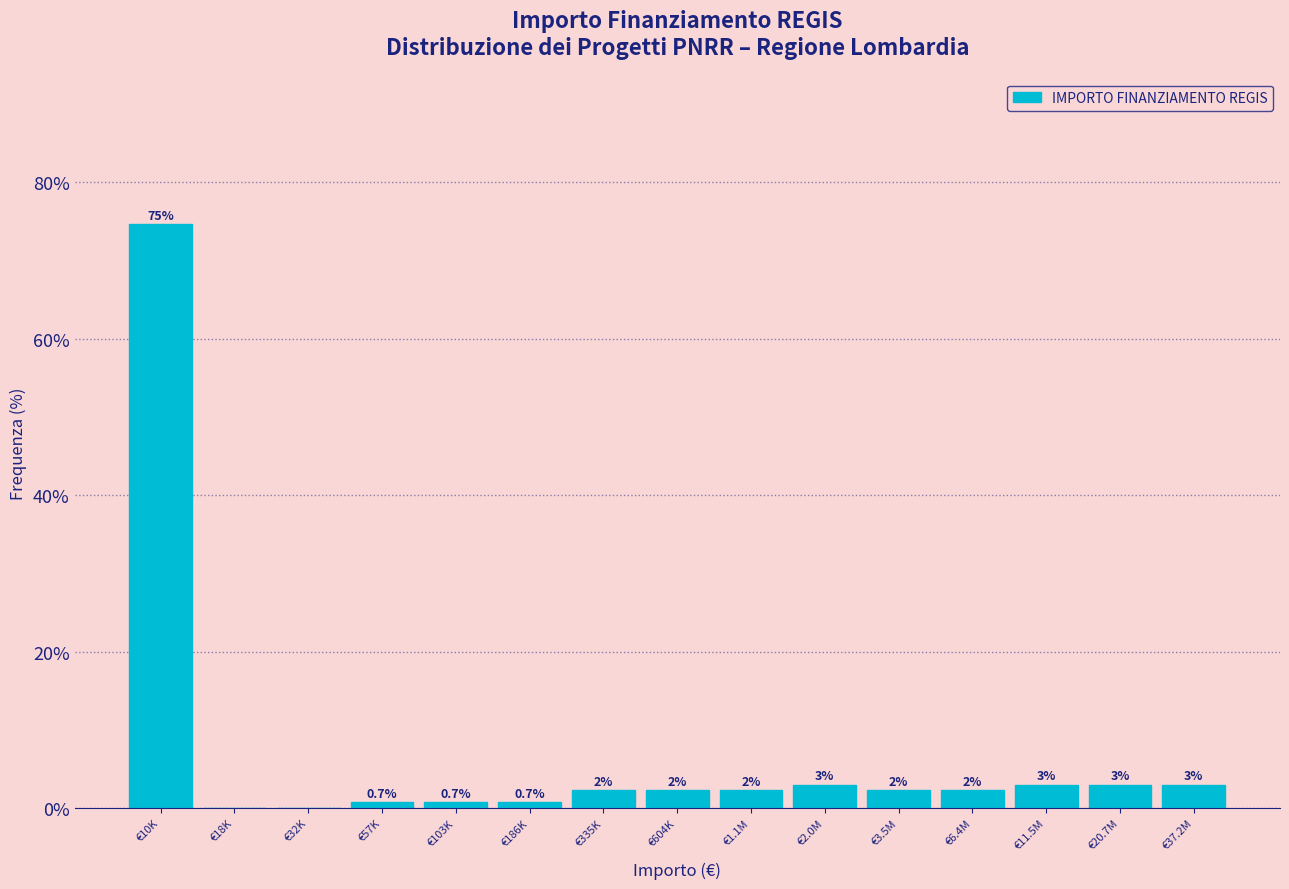

The chart shows a value of 3.0 at €37.2M. True or false?

True